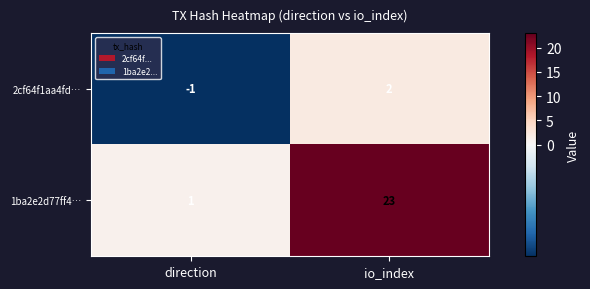

What is the greatest value displayed?

23